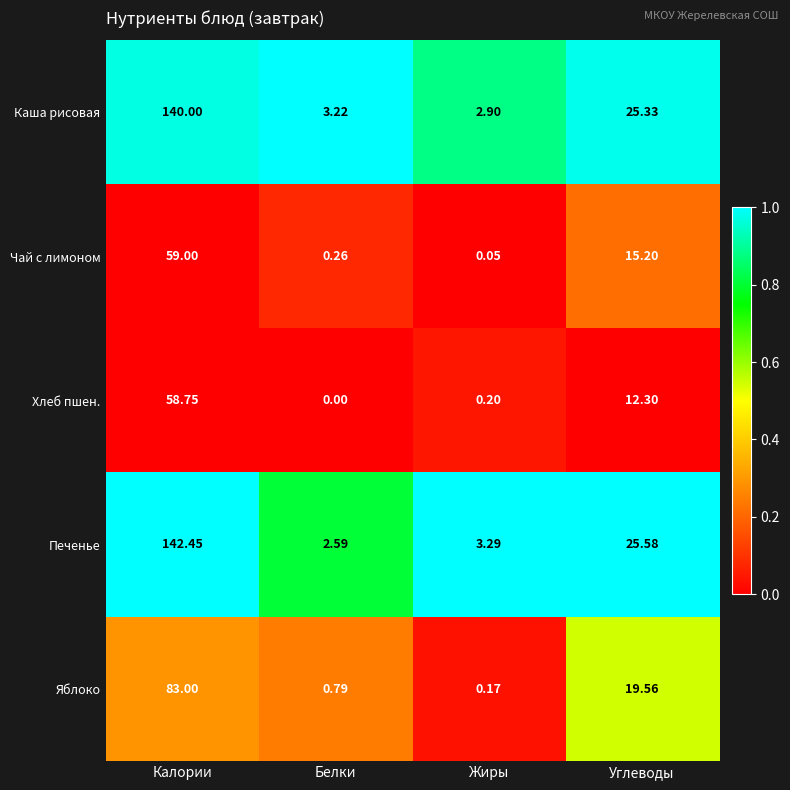

Which series has the largest total across all categories?

Печенье